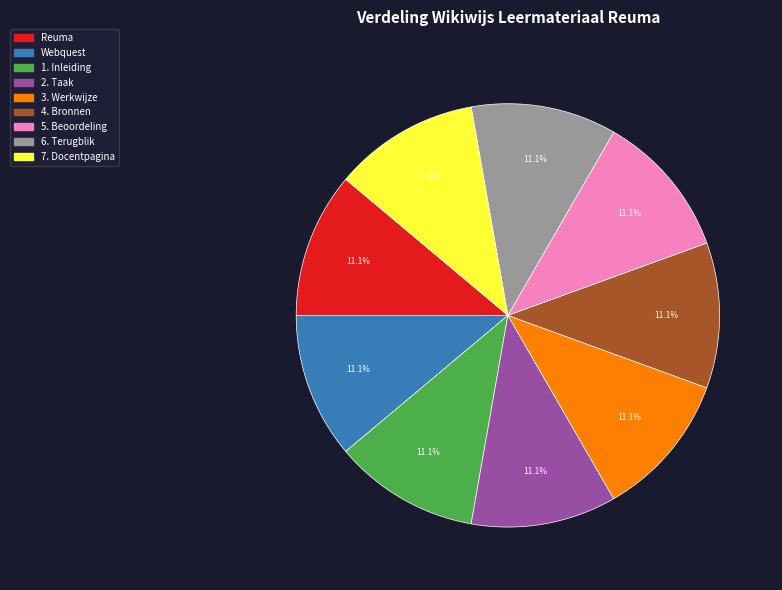

Count the number of slices in the pie.

9